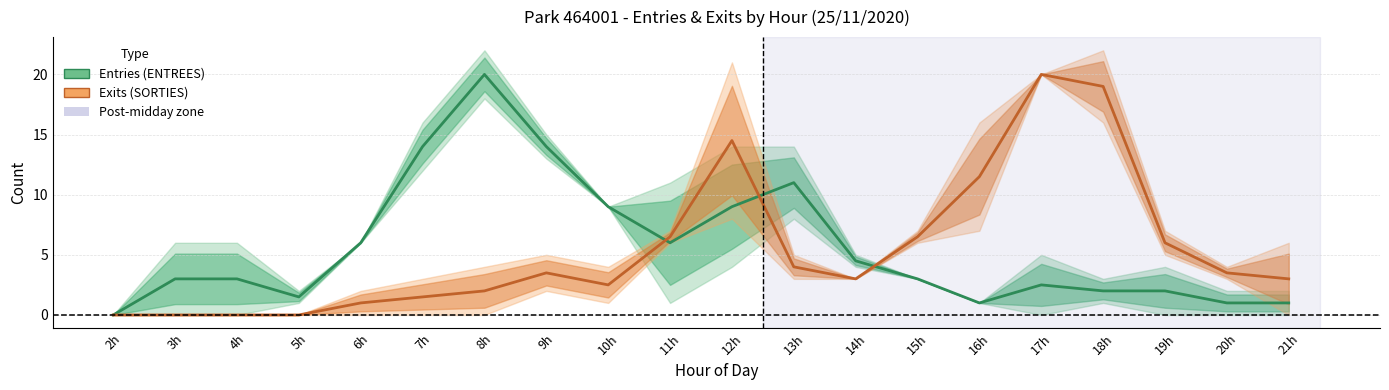

At which category is the sum across all series the highest?

12h